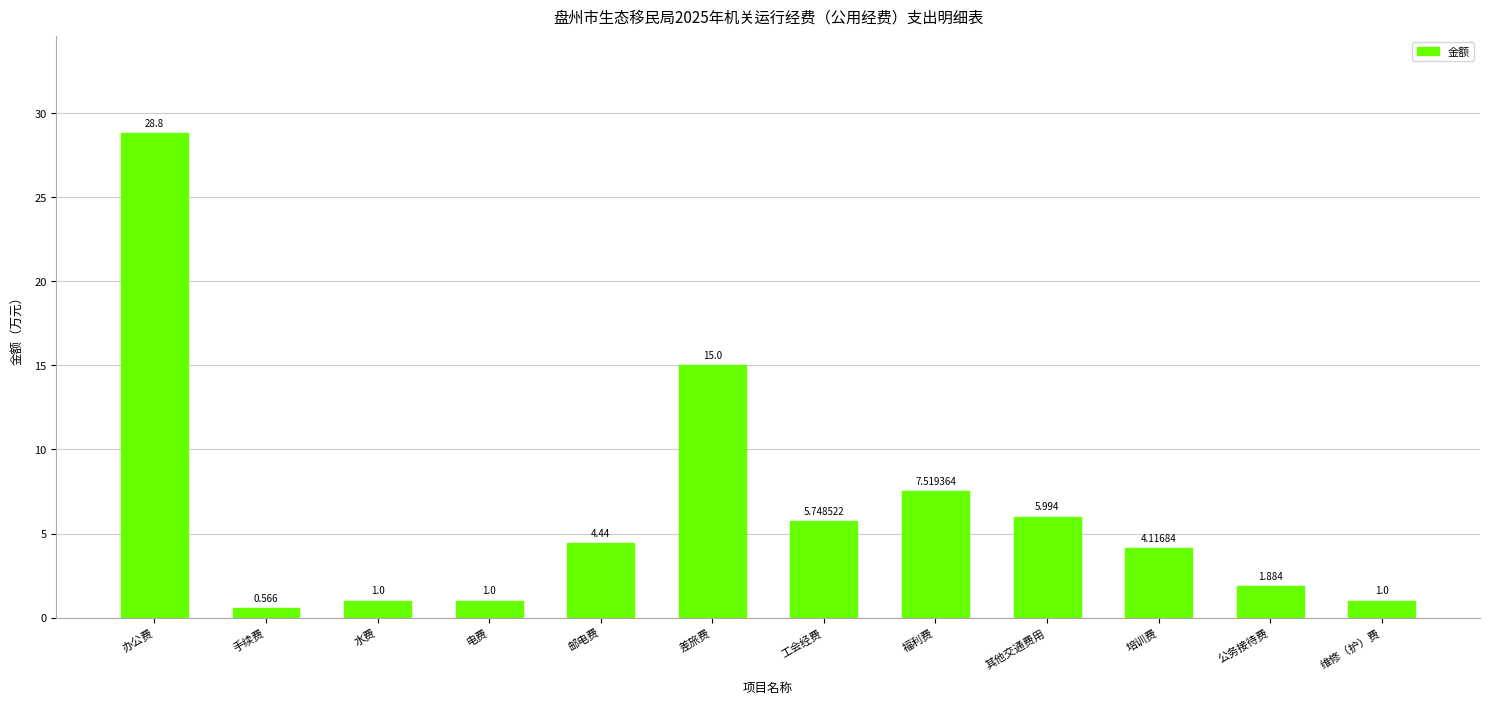

Between 手续费 and 办公费, which is larger?

办公费